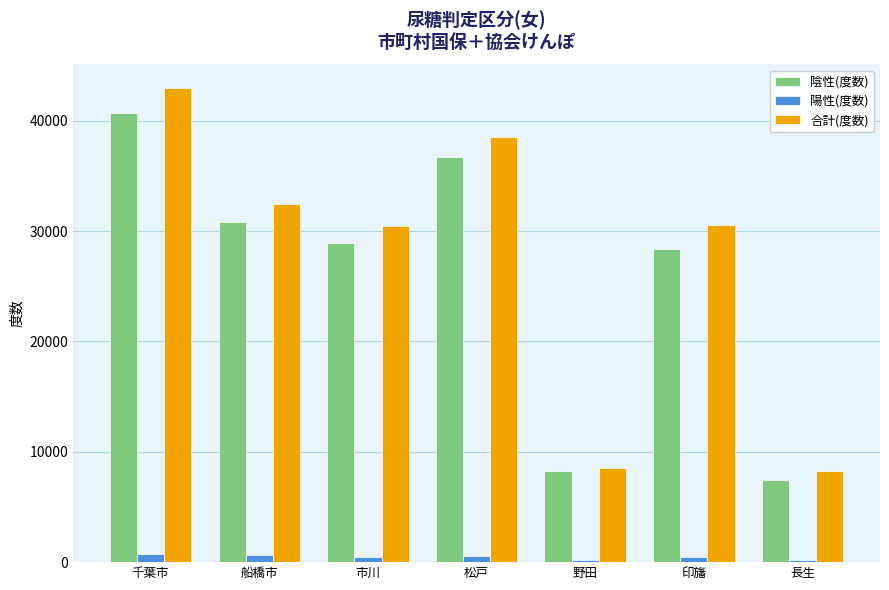

Which label corresponds to the largest value in the chart?

千葉市